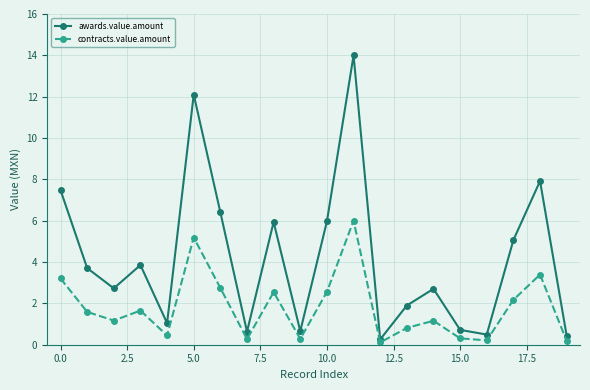

What is the maximum value for contracts.value.amount?

6.0